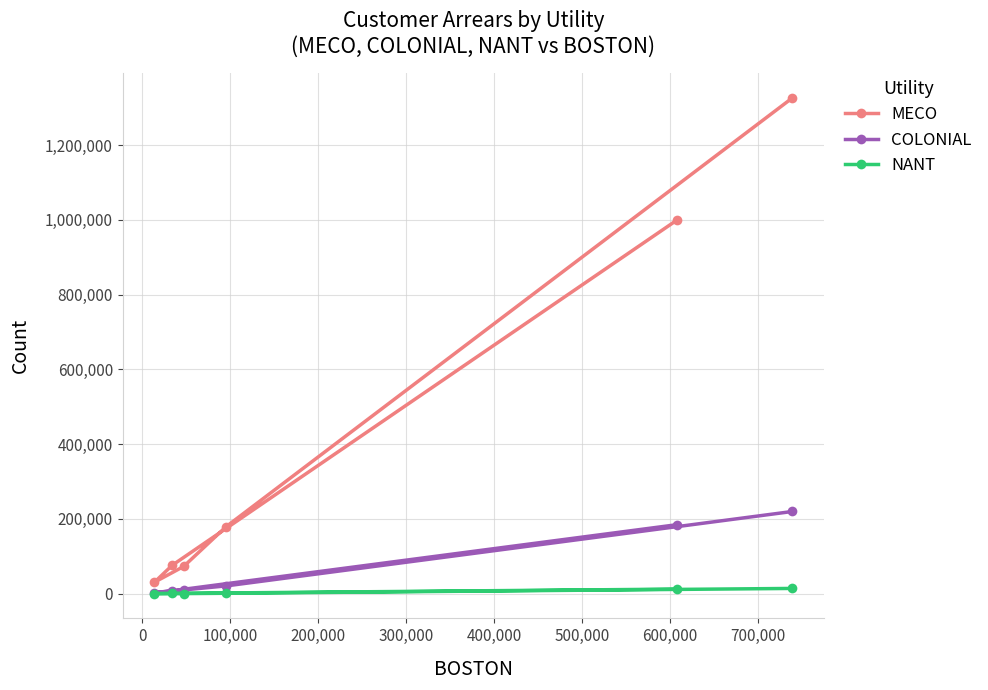

Rank the series by their average value, from highest to lowest.

MECO, COLONIAL, NANT